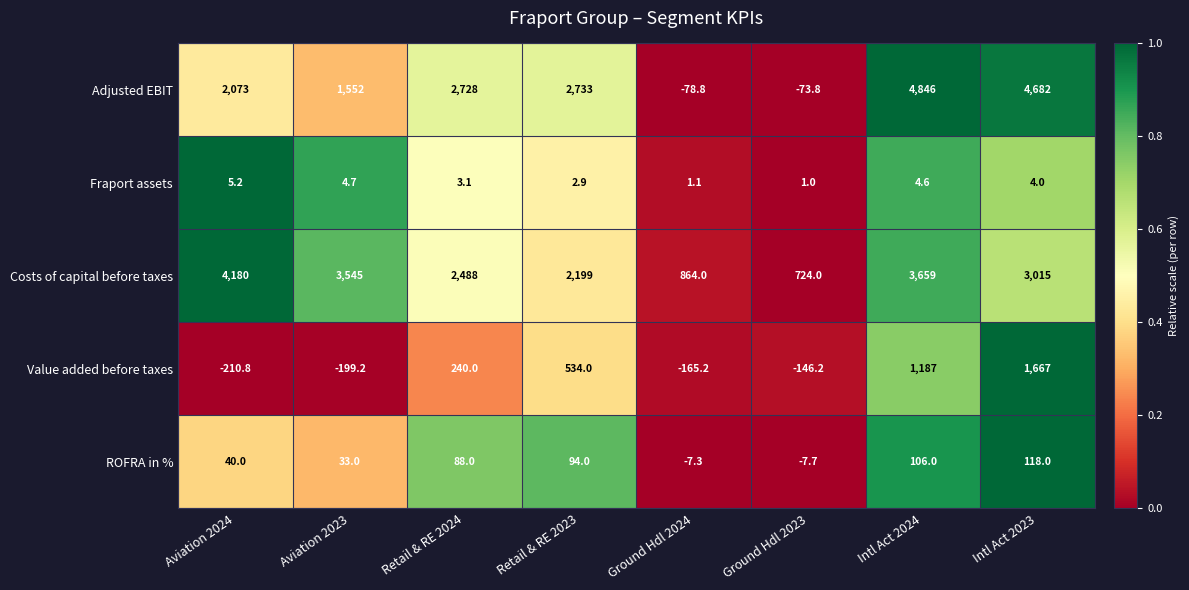

What is the sum of all ROFRA in % values?

464.0